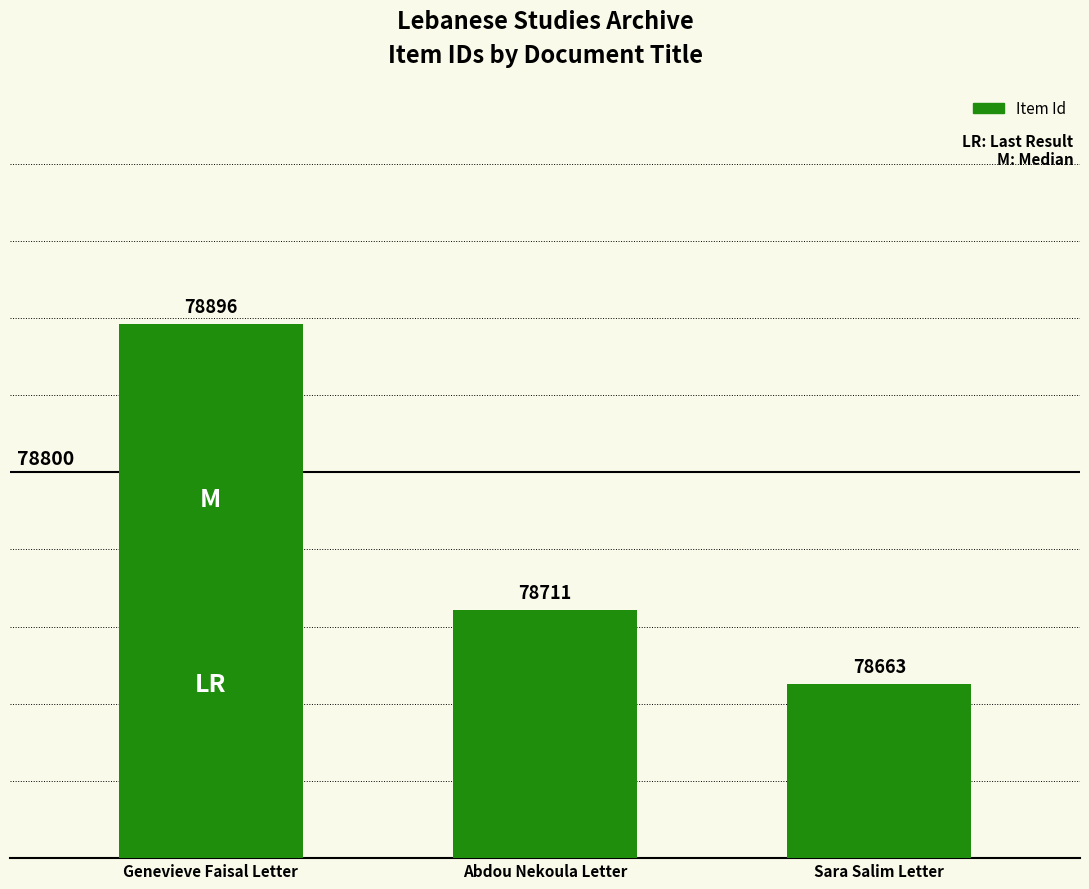

How many bars are there in total?

3